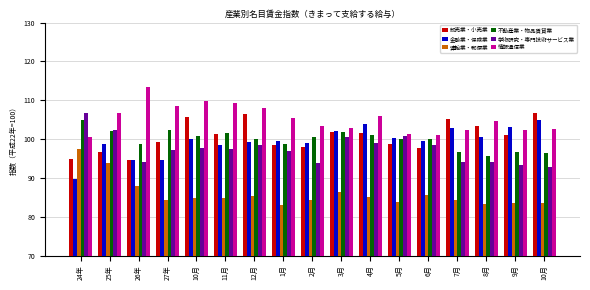

How many bars are there in total?

102